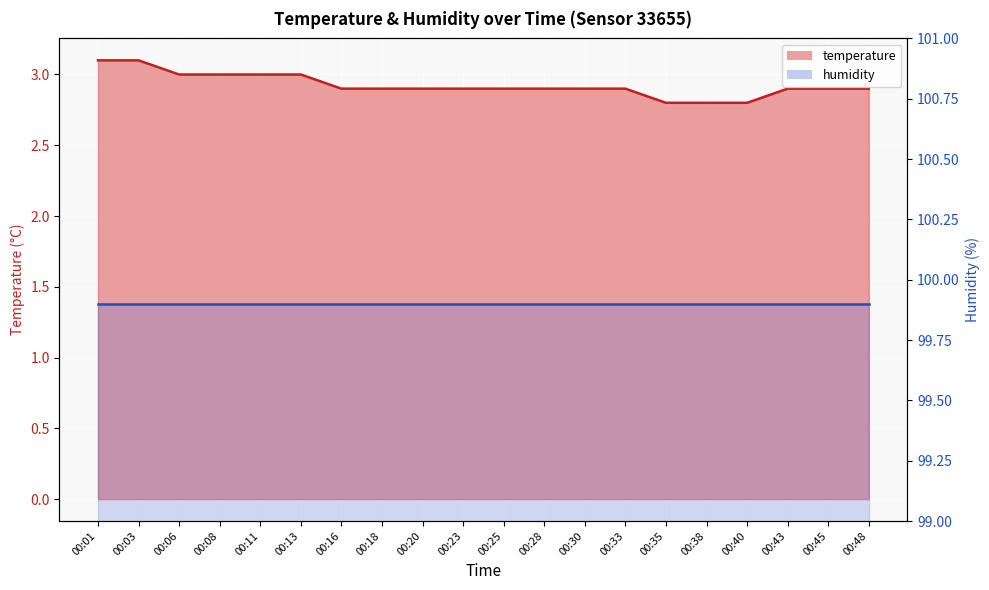

Count the number of categories in the chart.

20